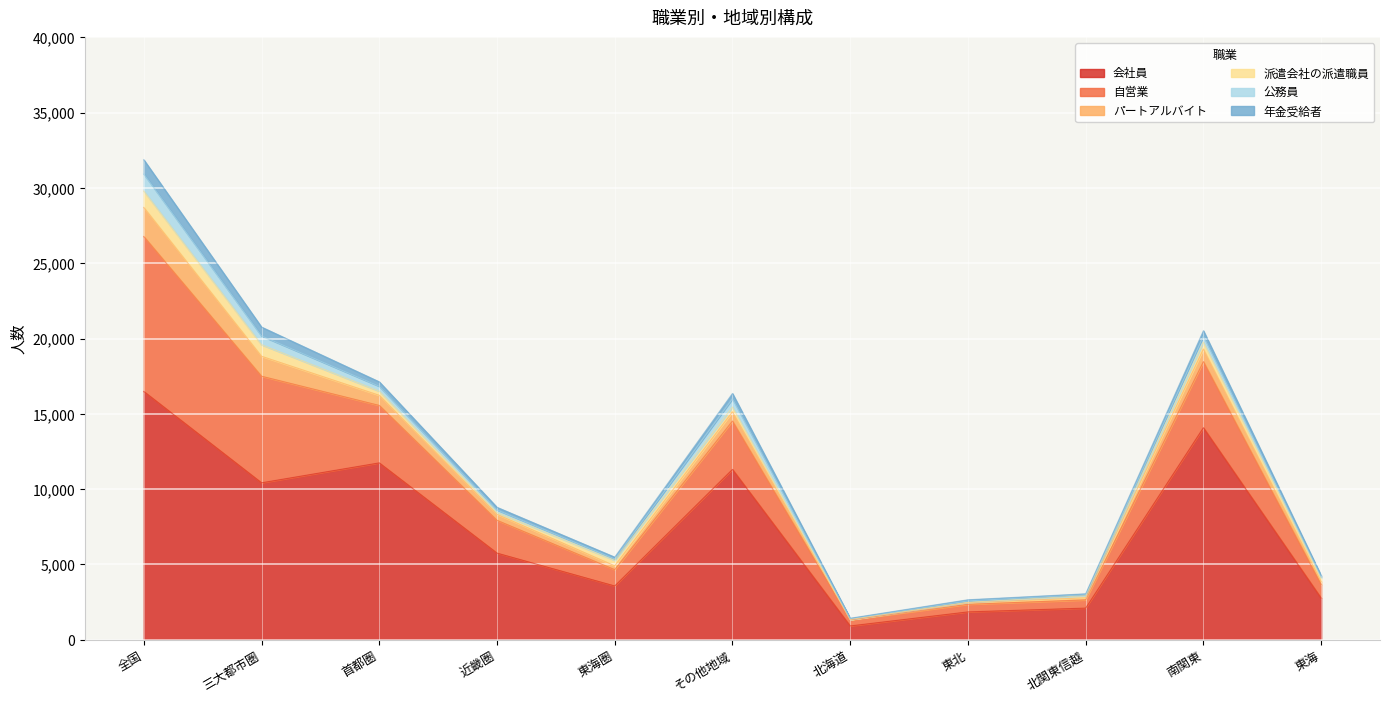

What is the difference between the highest and lowest values at 北関東信越?

2051